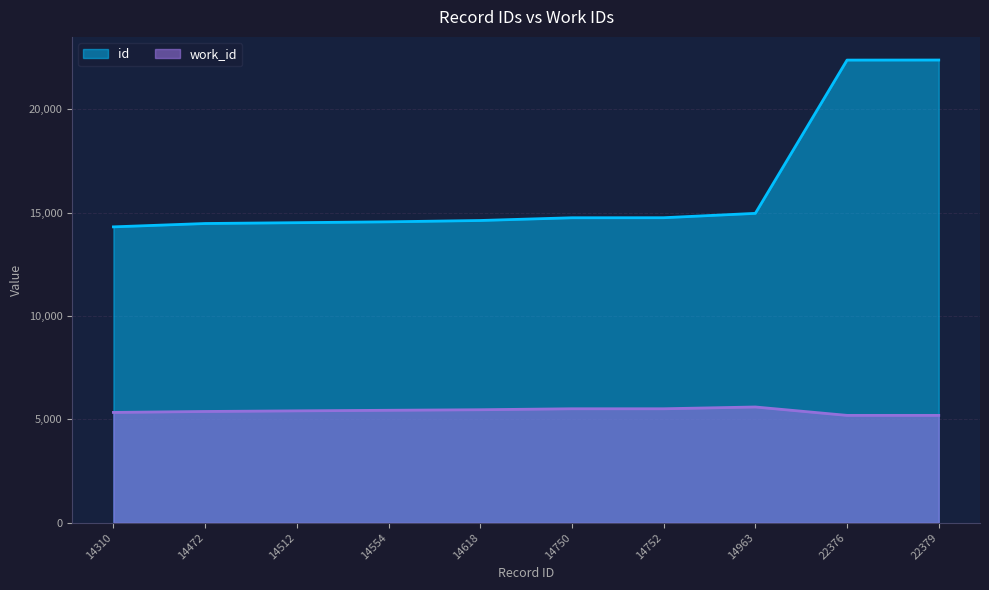

The value of work_id at 14618 is 5465. True or false?

True